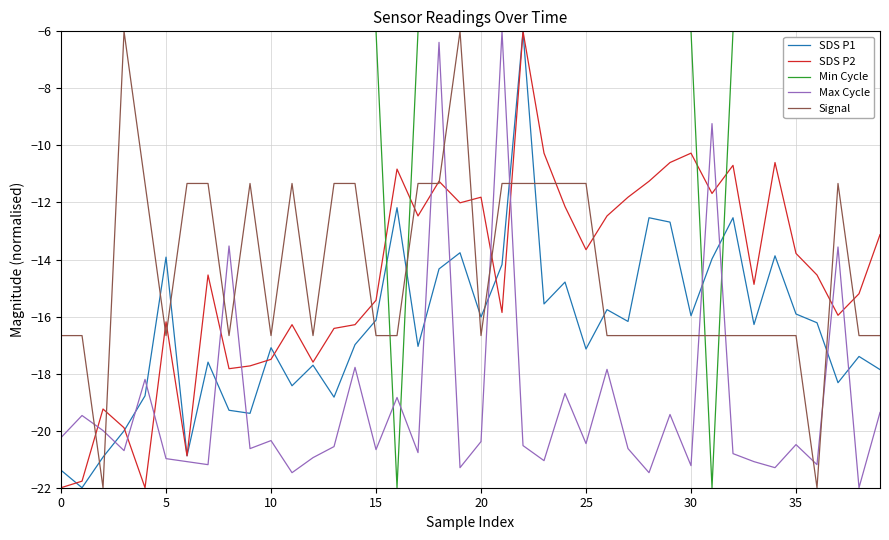

Which series has the largest total across all categories?

Min Cycle